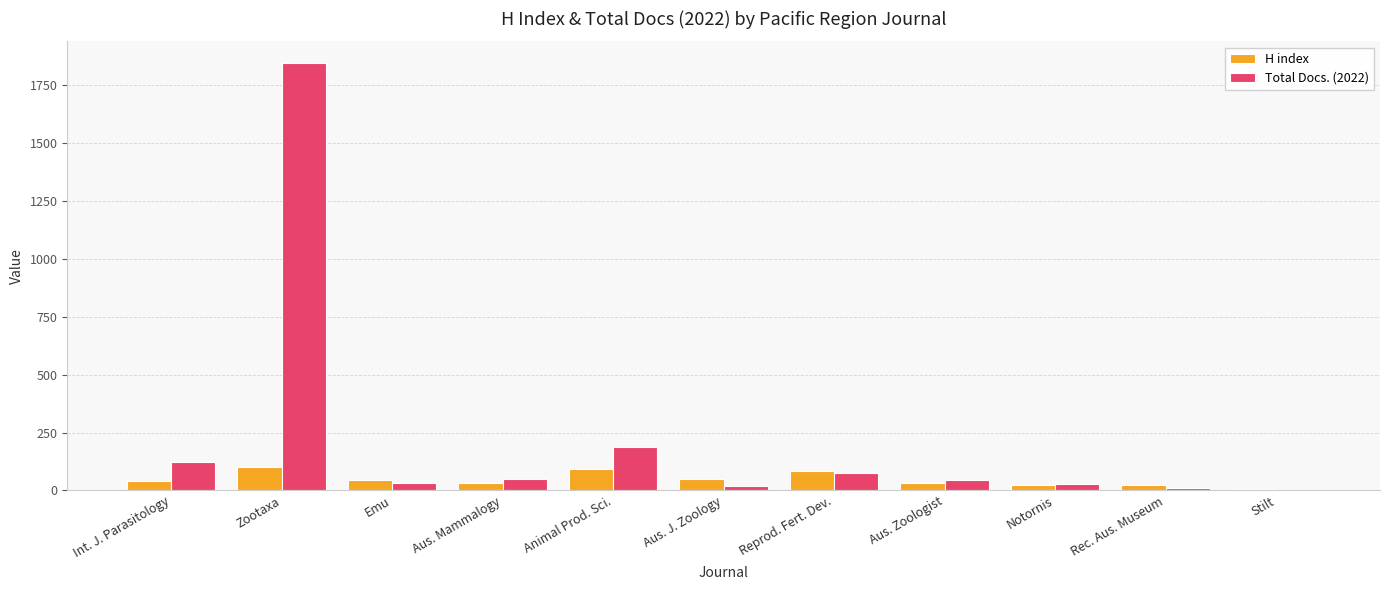

True or false: Total Docs. (2022) has a value of 0 at Stilt.

True